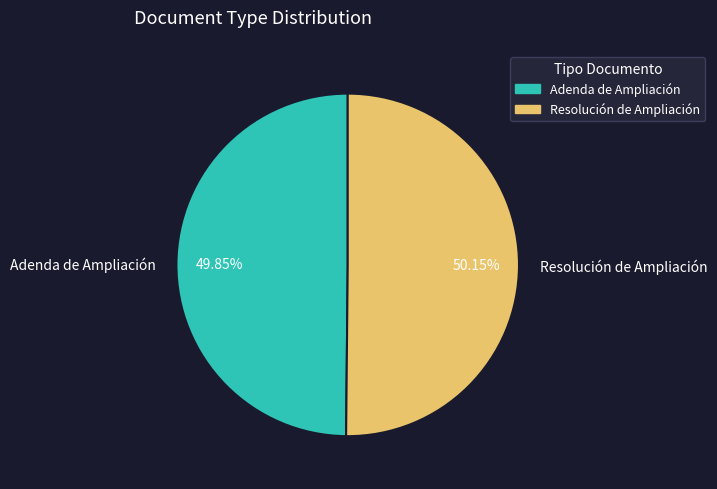

Combined, do Resolución de Ampliación and Adenda de Ampliación account for over 50%?

Yes